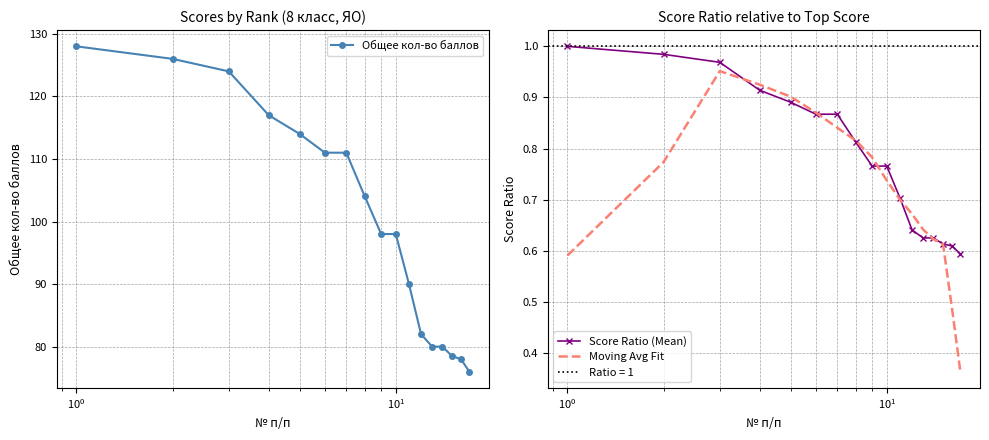

Reading left to right, list all the values displayed in this chart.

Общее кол-во баллов: 128.0	126.0	124.0	117.0	114.0	111.0	111.0	104.0	98.0	98.0	90.0	82.0	80.0	80.0	78.5	78.0	76.0
Score Ratio (Mean): 1.0	1.0	1.0	0.9	0.9	0.9	0.9	0.8	0.8	0.8	0.7	0.6	0.6	0.6	0.6	0.6	0.6
Moving Avg Fit: 0.6	0.8	1.0	0.9	0.9	0.9	0.8	0.8	0.8	0.7	0.7	0.7	0.6	0.6	0.6	0.5	0.4